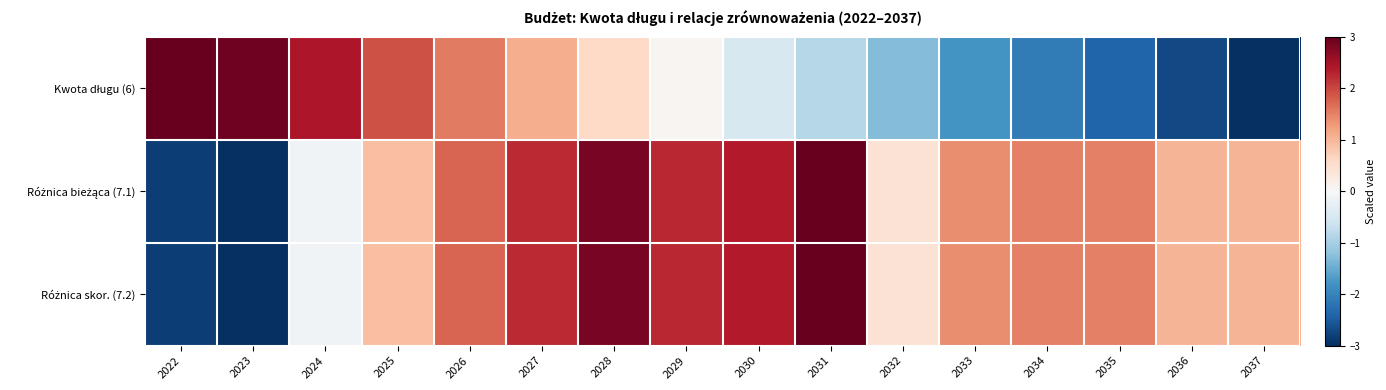

Which series has the largest range (max minus min)?

Kwota długu (6)